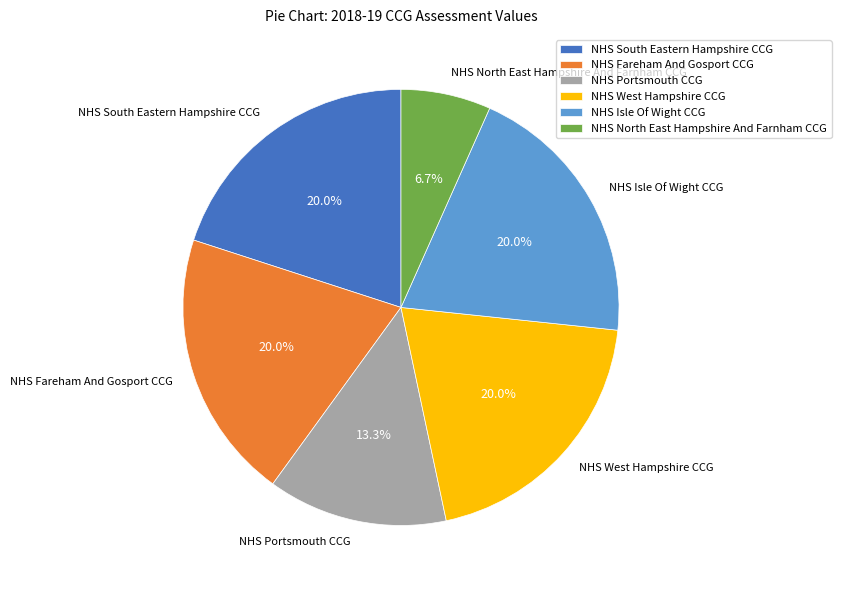

To the nearest percent, what is the difference between the largest and smallest slice percentages?

13%